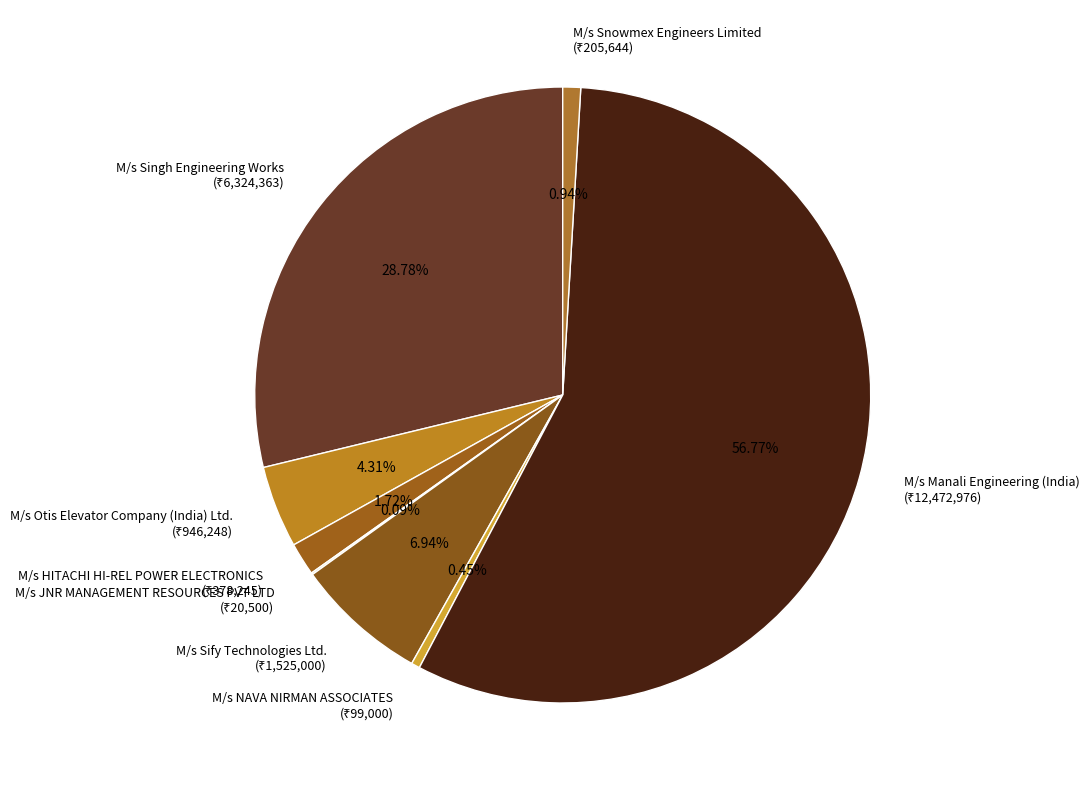

Is there any slice that represents more than half of the pie?

Yes